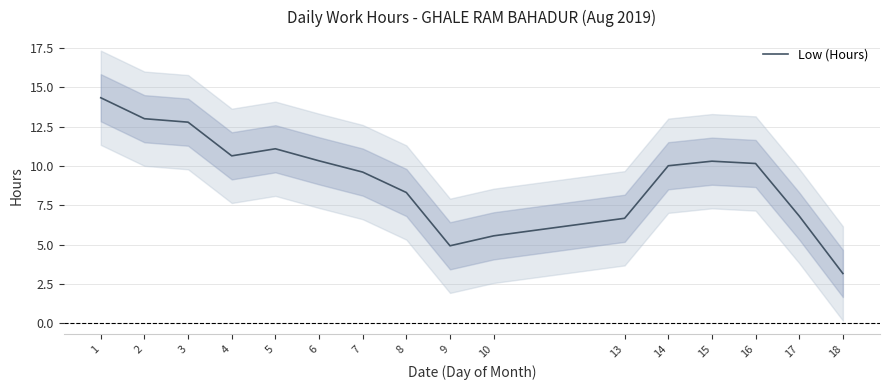

Is this an area chart (filled region under the line)?

No